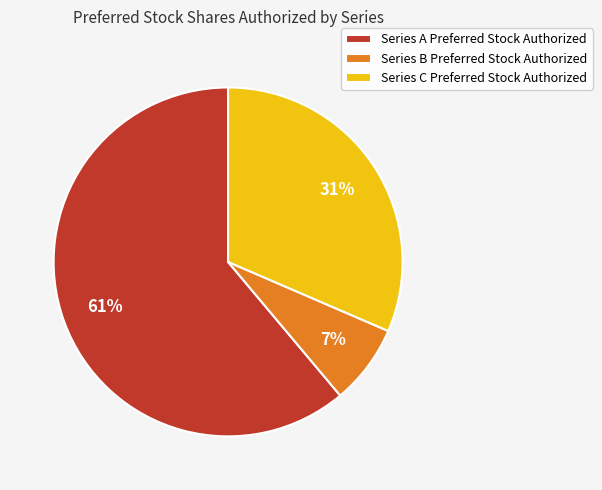

What is the smallest slice in the pie chart?

Series B Preferred Stock Authorized